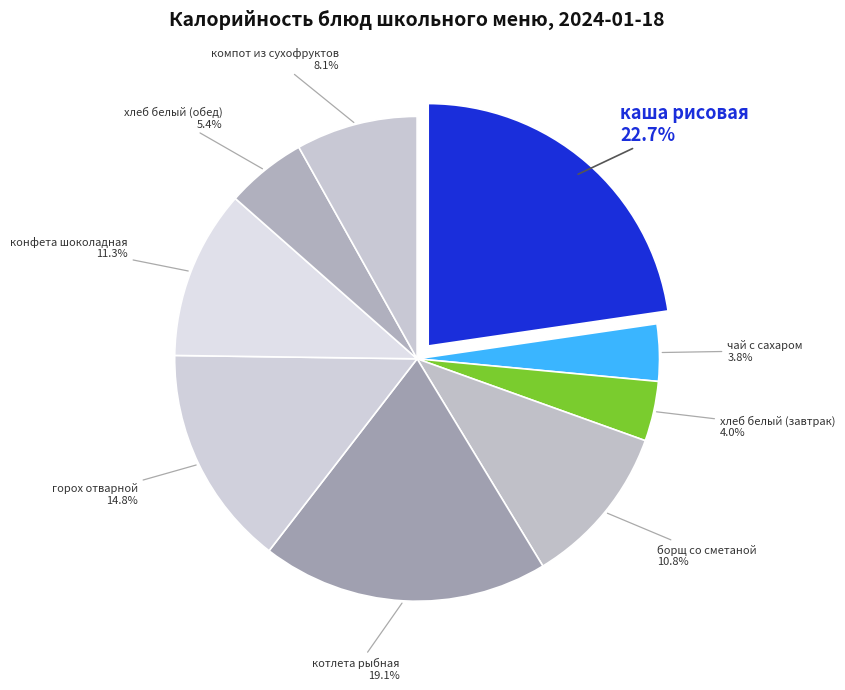

Combined, what portion of the pie is хлеб белый (обед) and борщ со сметаной?

16.2%